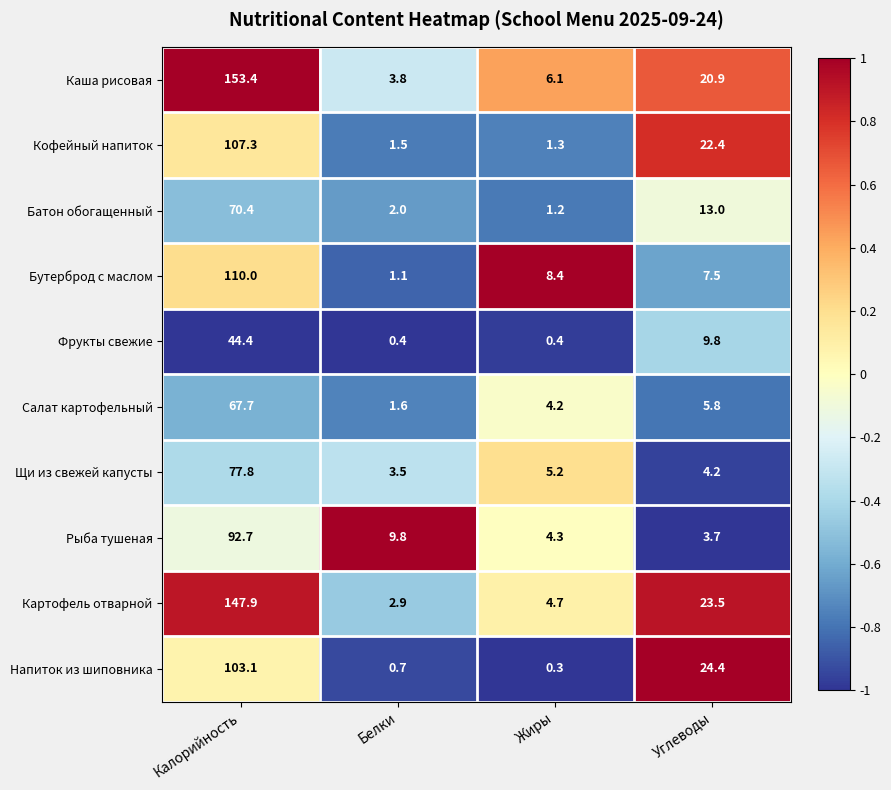

Is it true that Салат картофельный equals 43.2 at Калорийность?

False